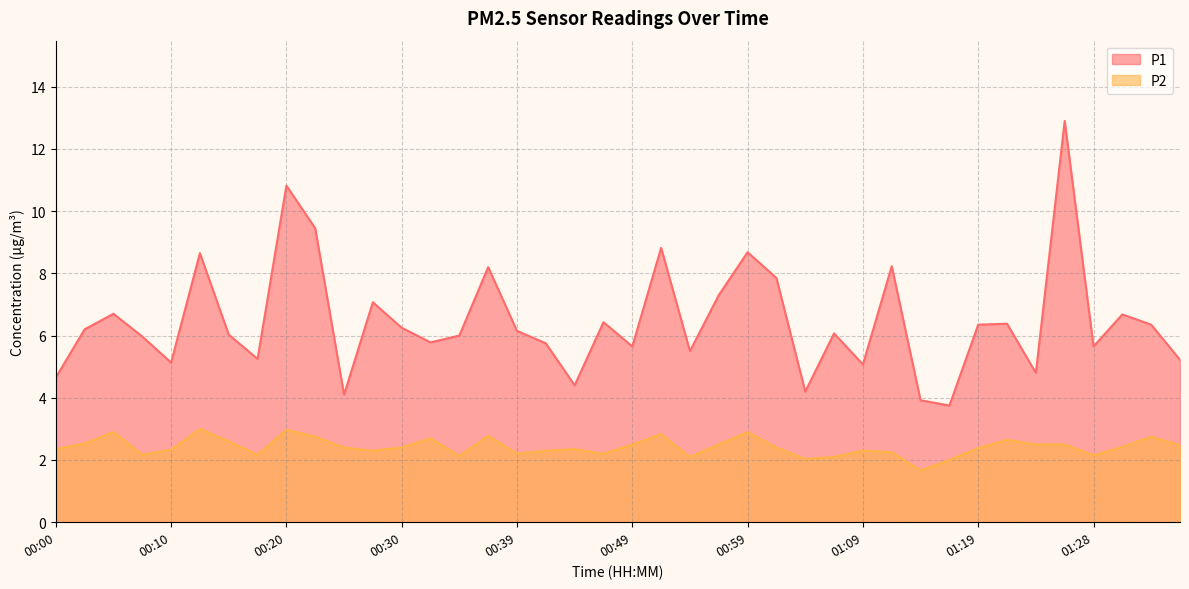

What value does the P1 series have at 00:49?

5.7